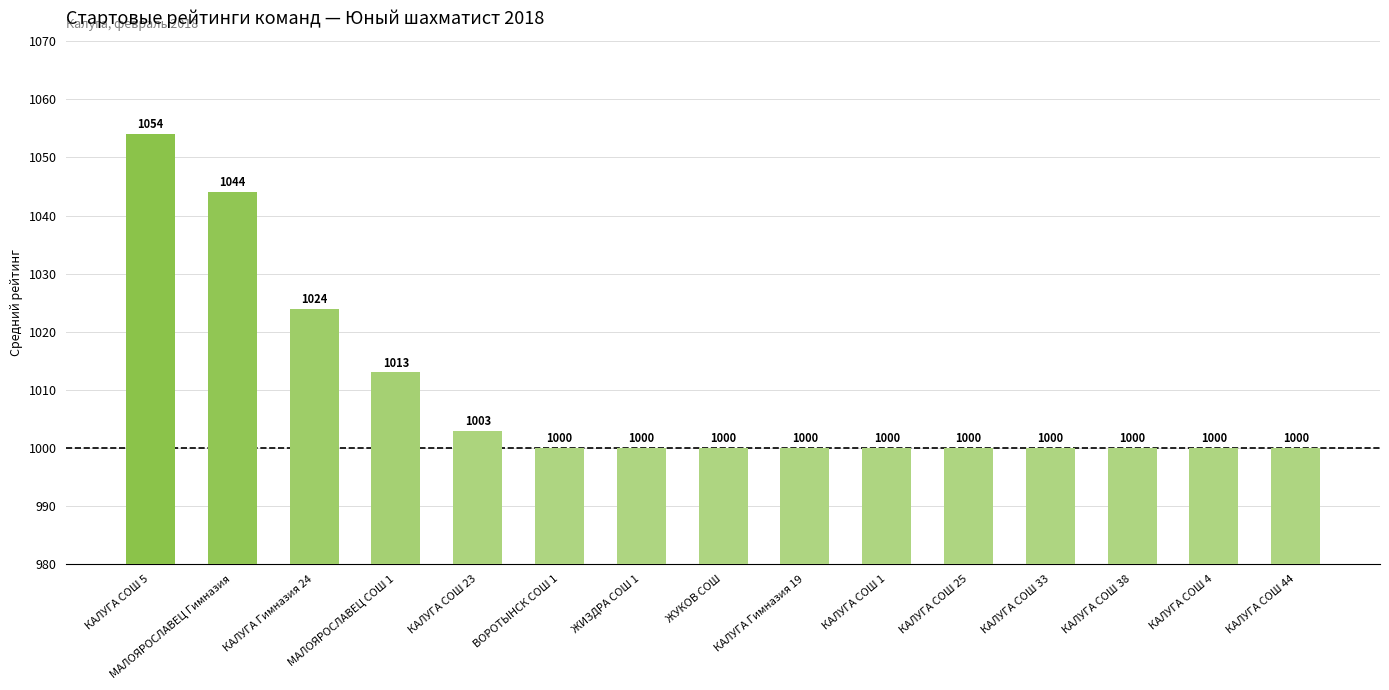

The value at КАЛУГА СОШ 33 is 1727. True or false?

False